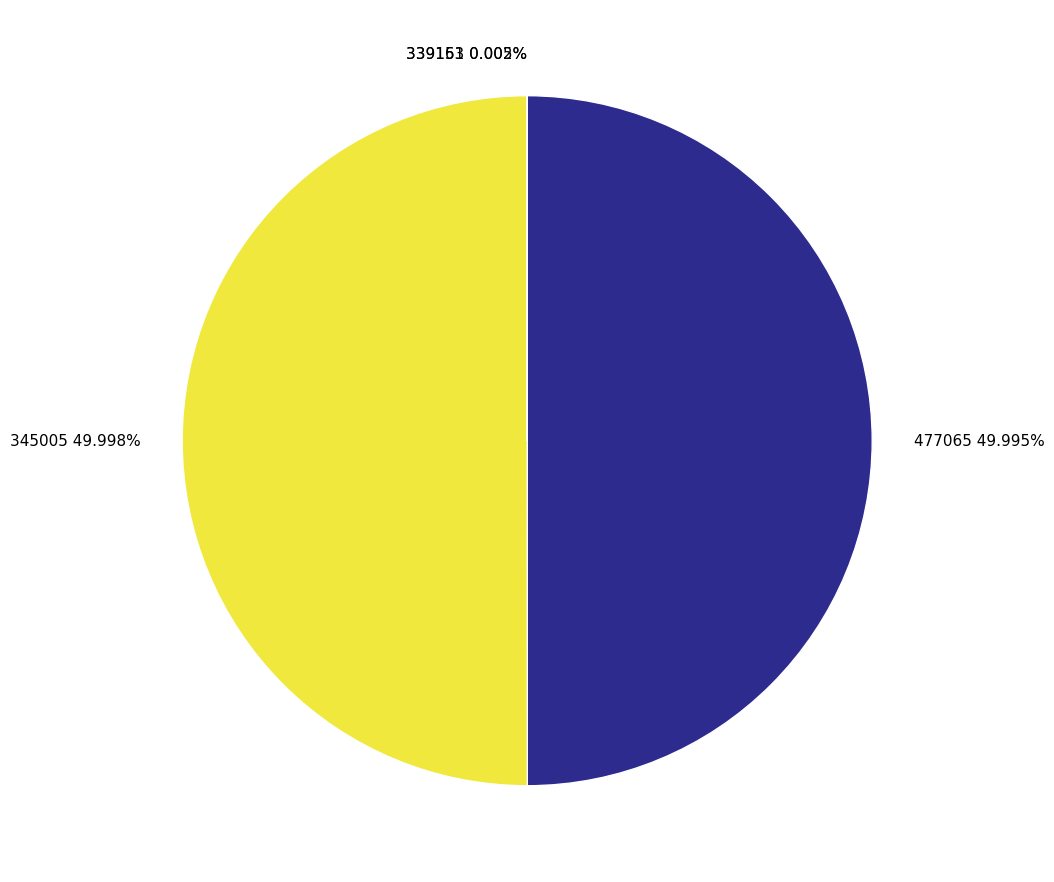

Is it true that 345005 is 50% of the pie?

True